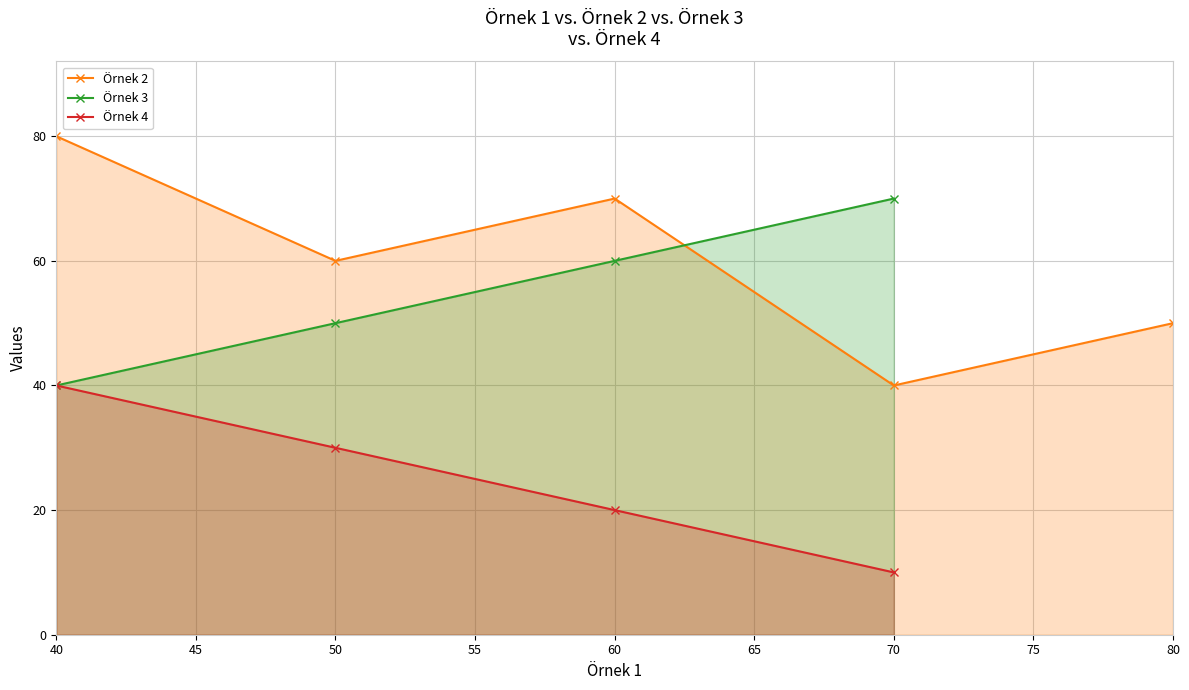

How many values in the Örnek 2 series exceed 60?

2